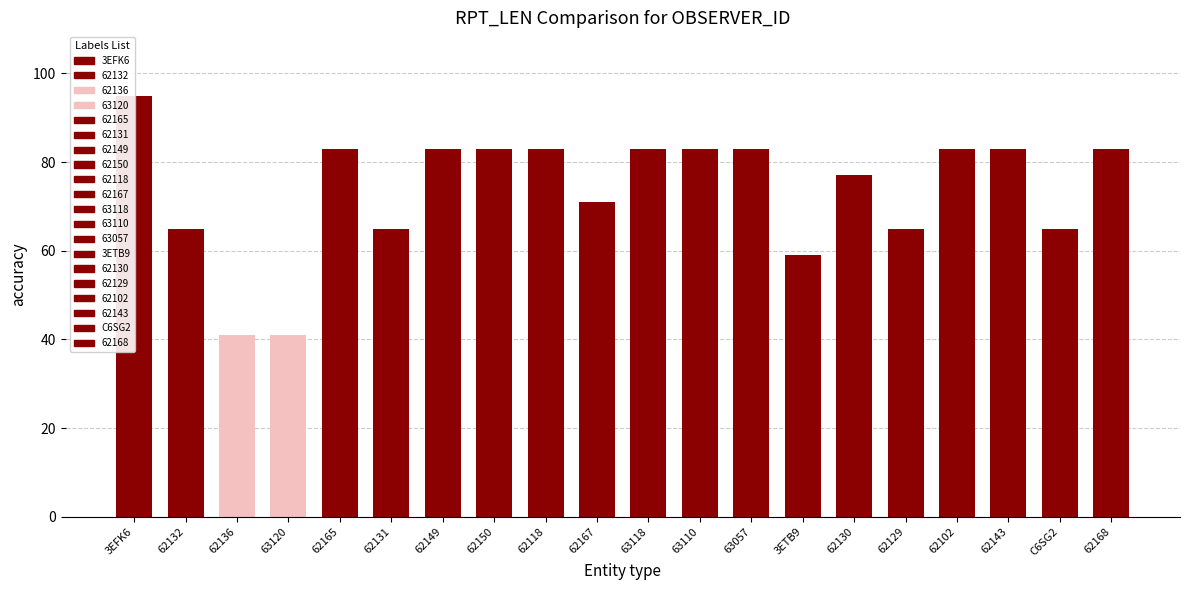

List the labels in order of value, smallest first.

62136, 63120, 3ETB9, 62132, 62131, 62129, C6SG2, 62167, 62130, 62165, 62149, 62150, 62118, 63118, 63110, 63057, 62102, 62143, 62168, 3EFK6